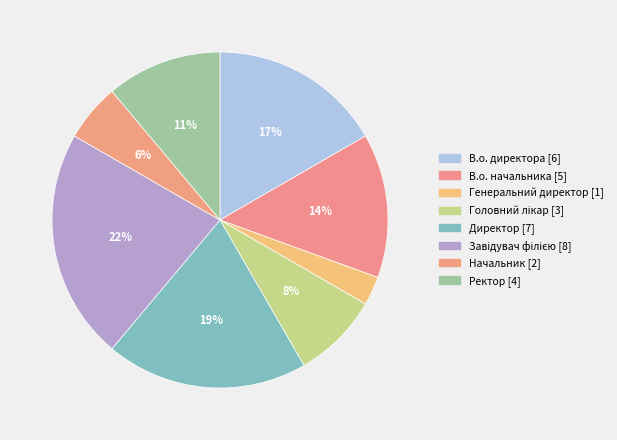

How many segments does this pie chart have?

8